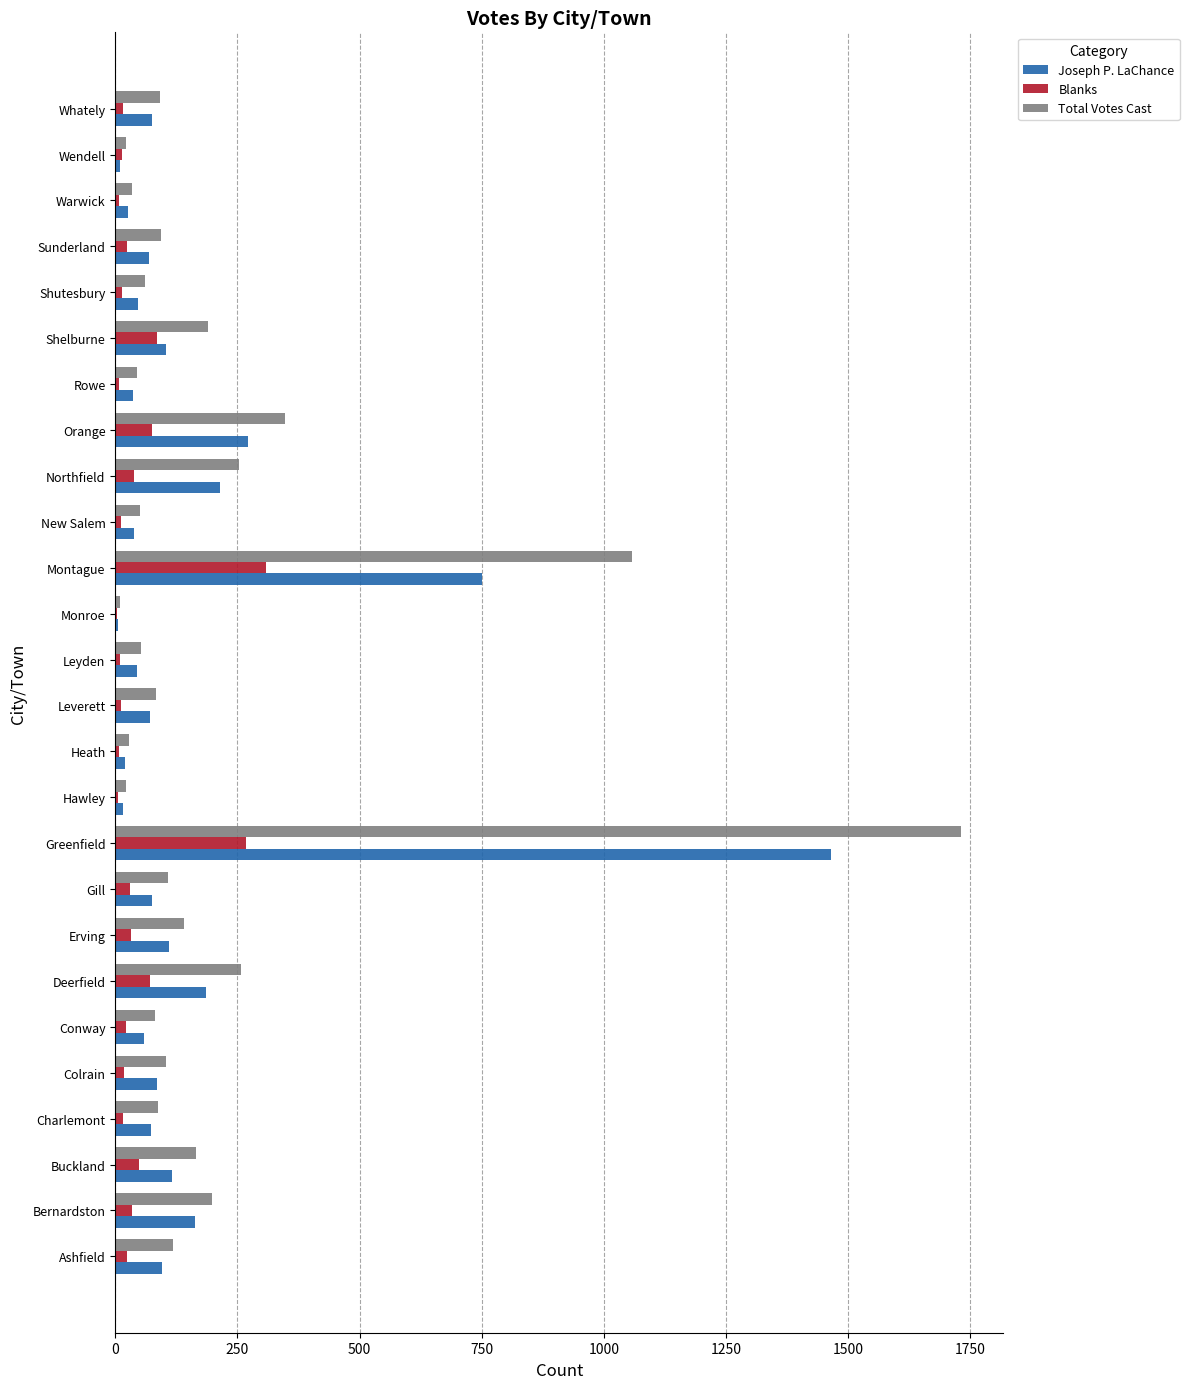

Which category has the highest value across all series?

Greenfield